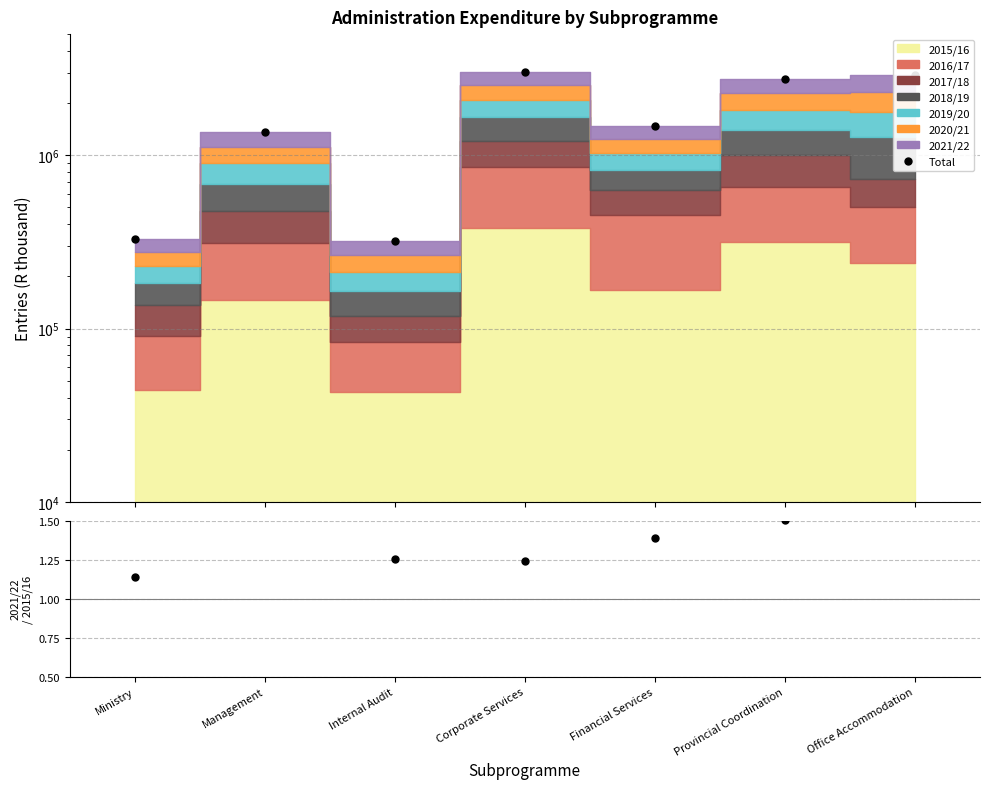

Which series changed the most between Management and Financial Services?

Total